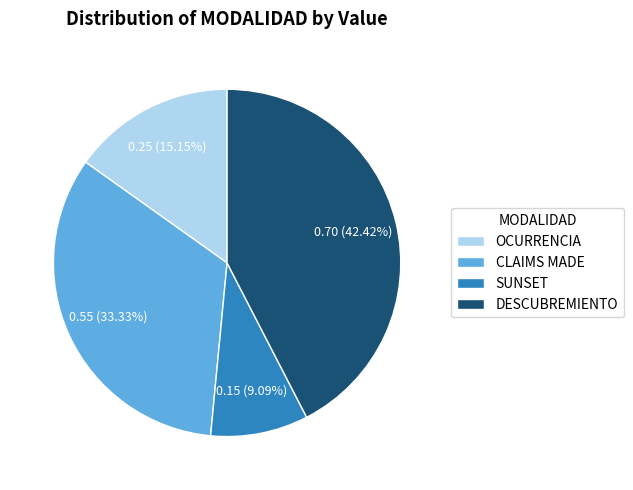

What percentage is the OCURRENCIA slice, to the nearest percent?

15%